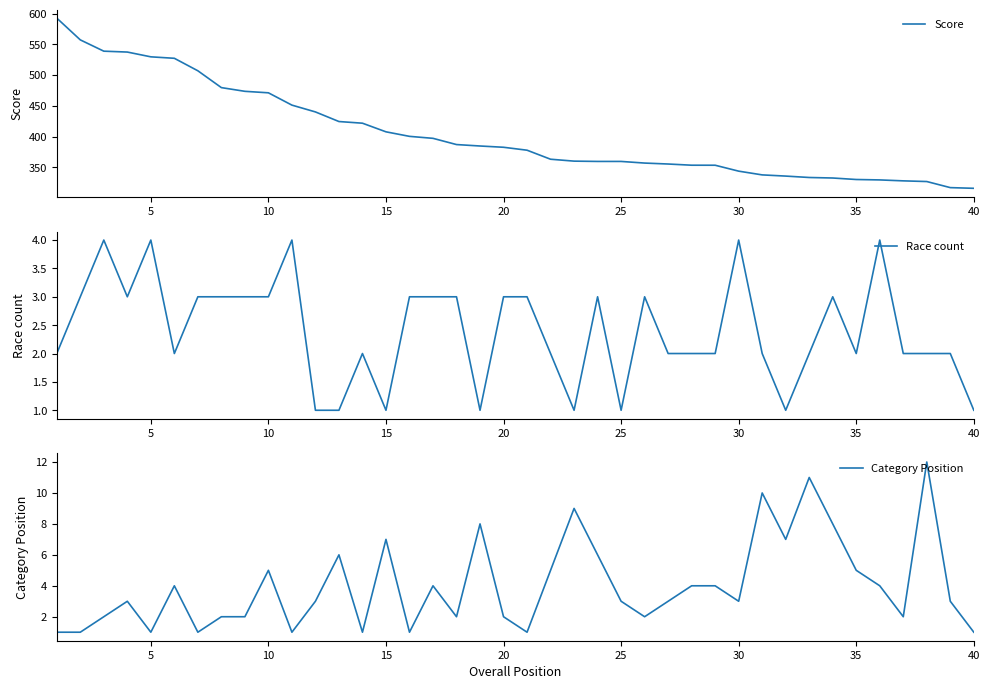

Reading right to left, transcribe all the data shown in this chart.

Score: 315.8	316.9	326.8	327.9	329.5	330.1	332.6	333.4	335.7	337.6	343.7	353.4	353.4	355.3	356.9	359.5	359.6	360.0	363.1	377.8	382.6	384.6	387.0	397.1	400.3	407.7	421.7	424.4	440.1	451.1	471.2	473.6	479.6	507.0	527.3	529.7	537.5	538.9	557.3	592.7
Race count: 1.0	2.0	2.0	2.0	4.0	2.0	3.0	2.0	1.0	2.0	4.0	2.0	2.0	2.0	3.0	1.0	3.0	1.0	2.0	3.0	3.0	1.0	3.0	3.0	3.0	1.0	2.0	1.0	1.0	4.0	3.0	3.0	3.0	3.0	2.0	4.0	3.0	4.0	3.0	2.0
Category Position: 1.0	3.0	12.0	2.0	4.0	5.0	8.0	11.0	7.0	10.0	3.0	4.0	4.0	3.0	2.0	3.0	6.0	9.0	5.0	1.0	2.0	8.0	2.0	4.0	1.0	7.0	1.0	6.0	3.0	1.0	5.0	2.0	2.0	1.0	4.0	1.0	3.0	2.0	1.0	1.0